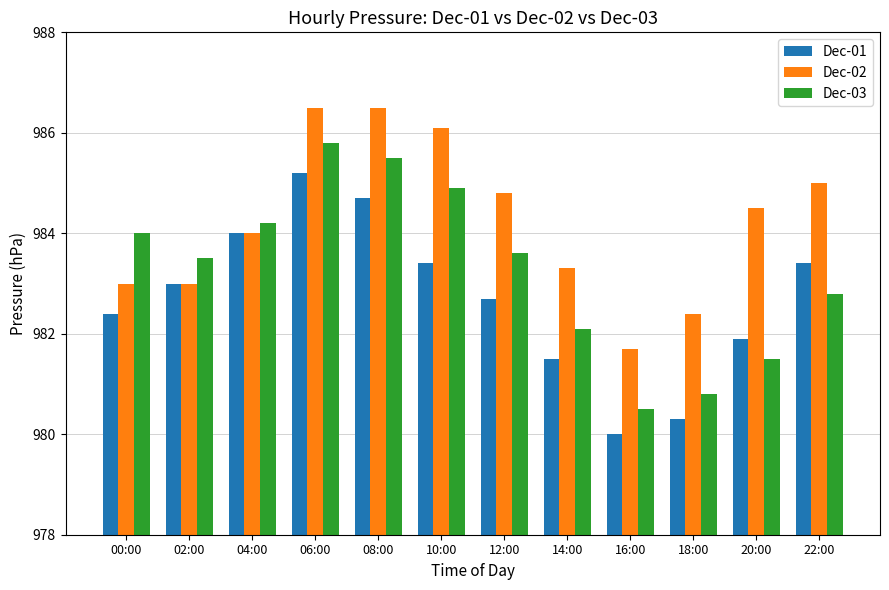

What value does the Dec-03 series have at 06:00?

985.8